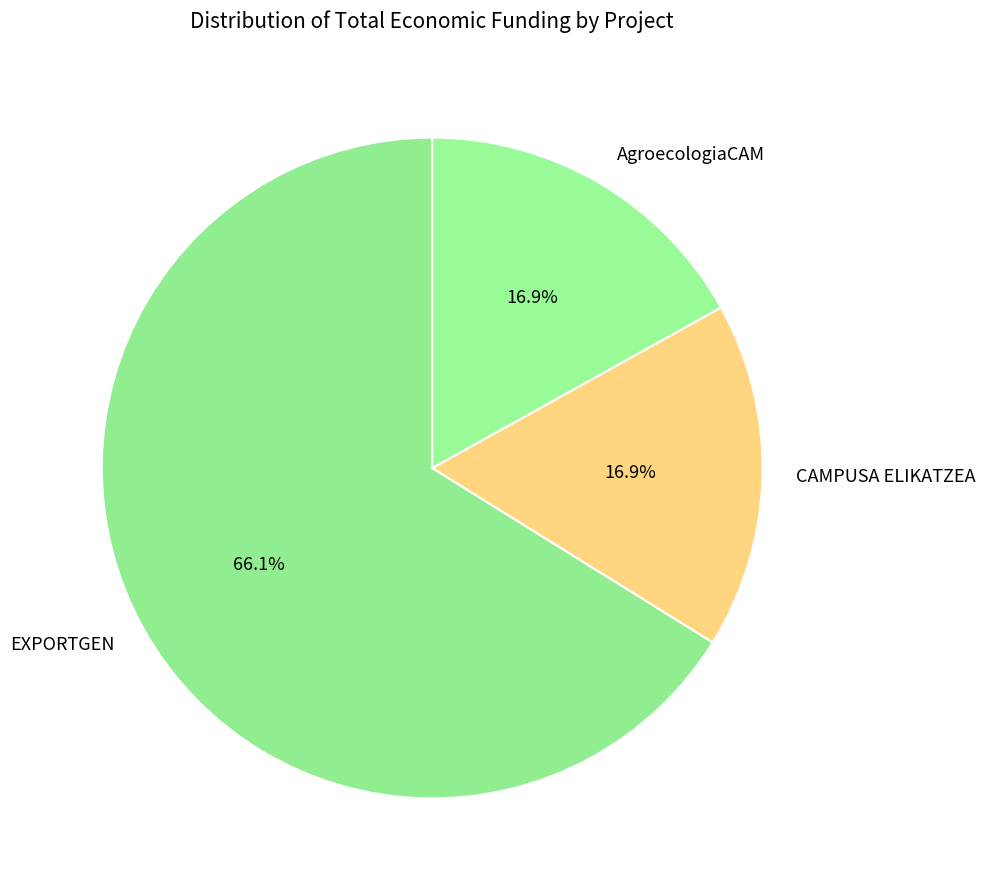

Which category has the biggest portion of the pie?

EXPORTGEN